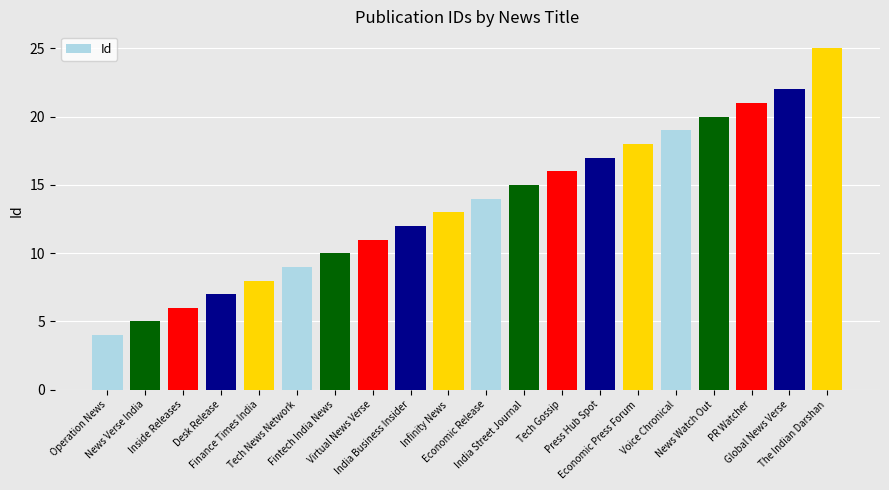

What is the approximate value at Virtual News Verse, to the nearest 10?

10